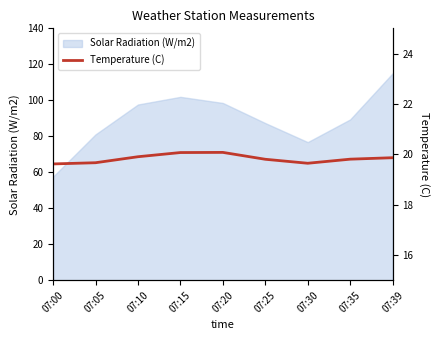

What is the highest value of the Solar Radiation (W/m2) series?

115.0